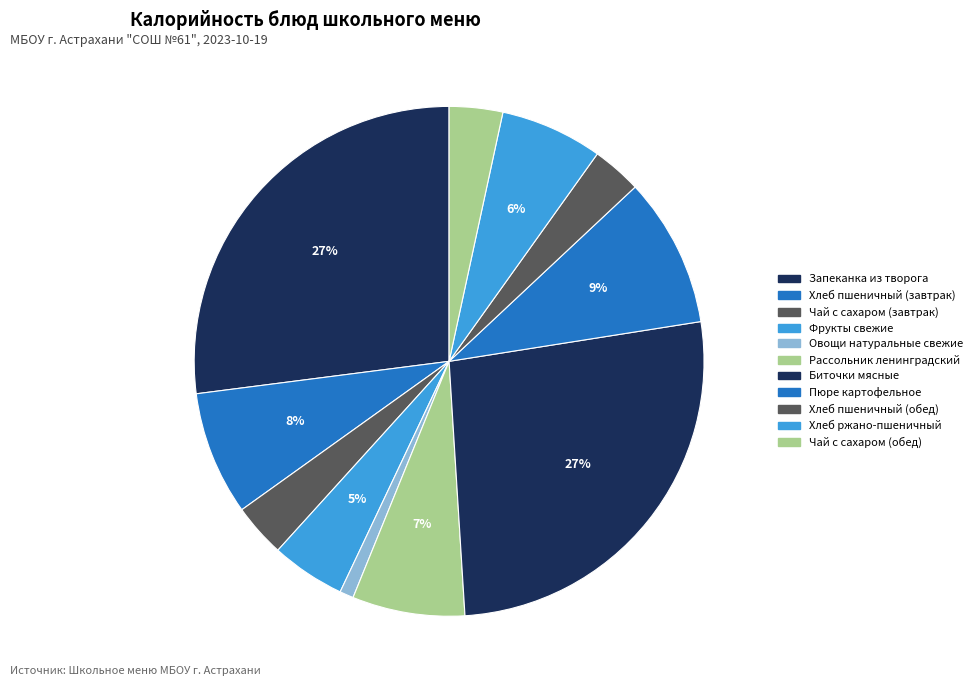

How many segments does this pie chart have?

11